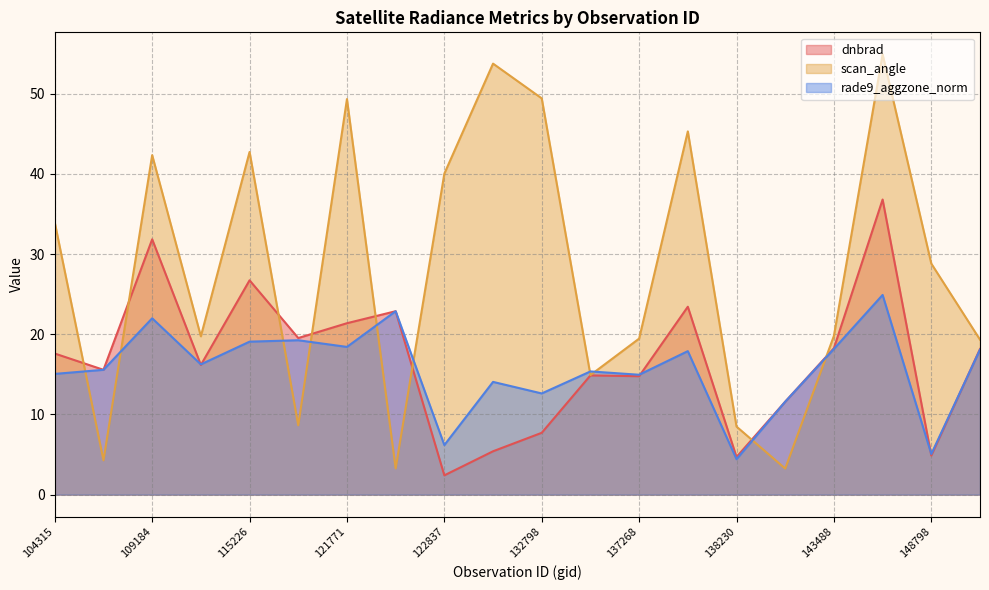

How many times do dnbrad and scan_angle cross each other?

8